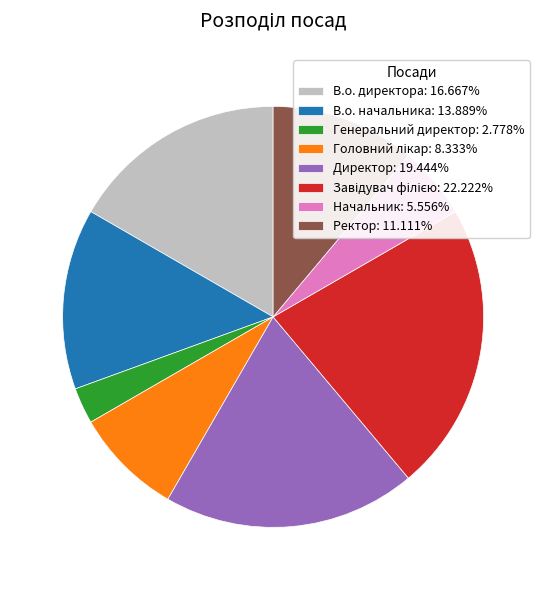

Approximately how many times larger is the value at Начальник: 5.556% compared to Директор: 19.444%?

0.3